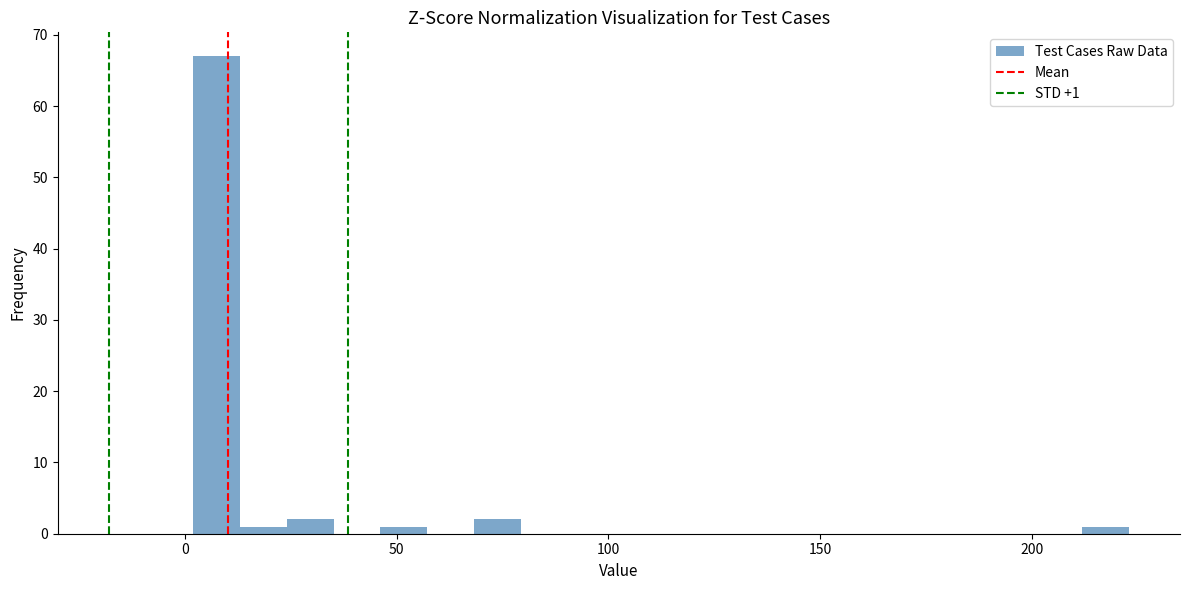

Read against the x-axis, roughly where is the centre of the tallest bar?

10